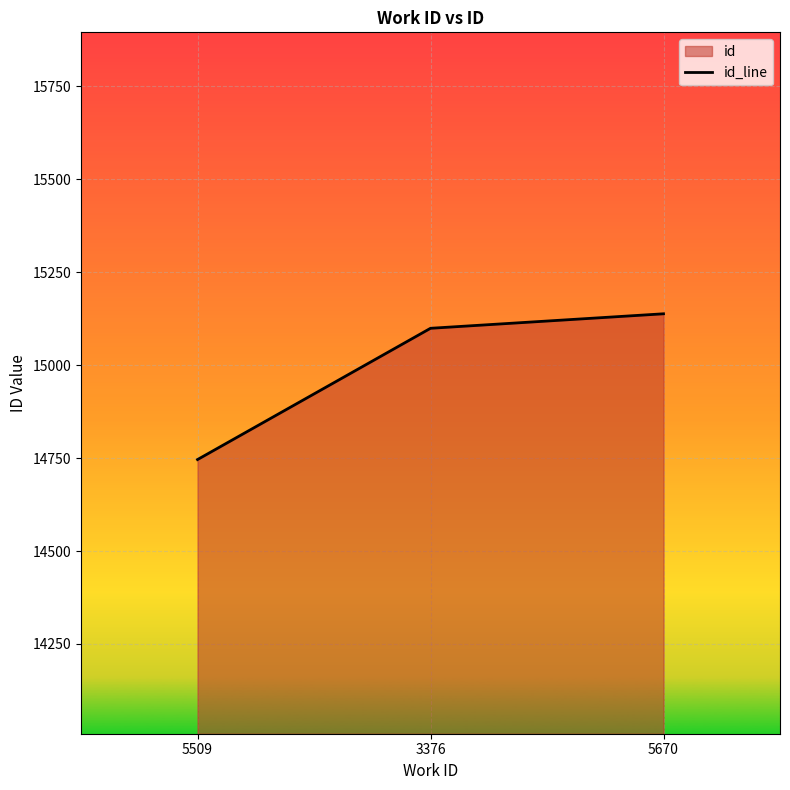

True or false: the data shows 21758 at 3376.

False